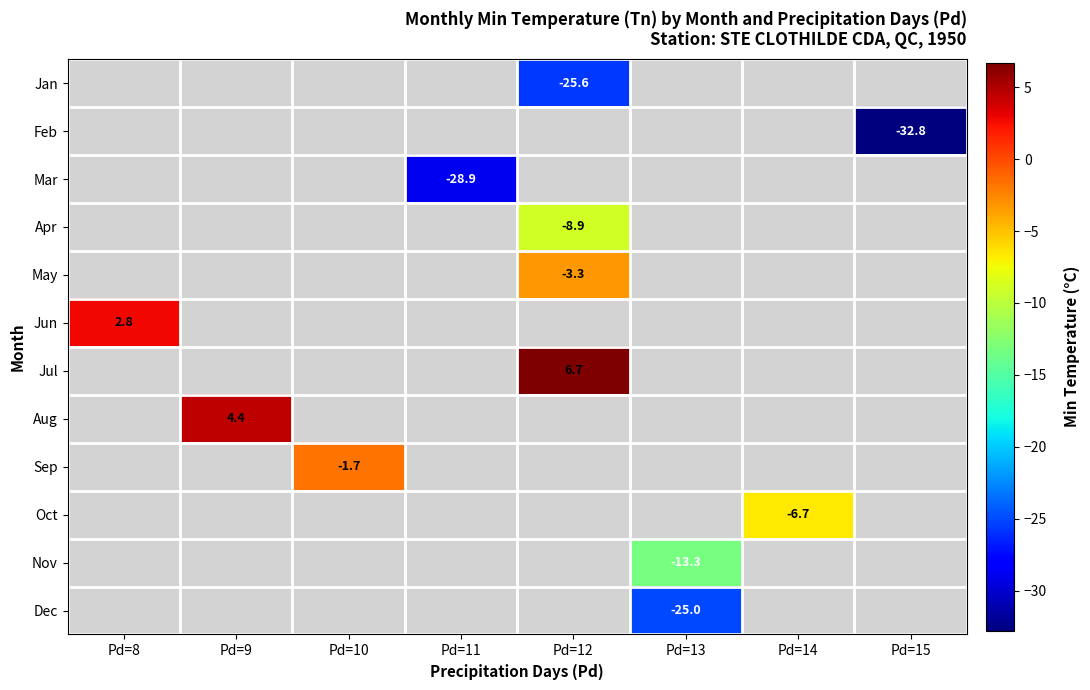

Is it true that Jan equals -10.9 at Pd=12?

False